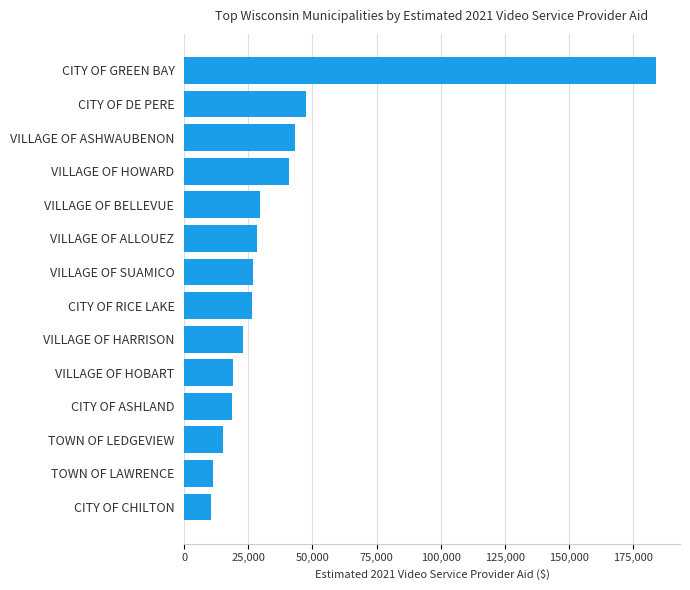

The value at CITY OF RICE LAKE is 9816.1. True or false?

False